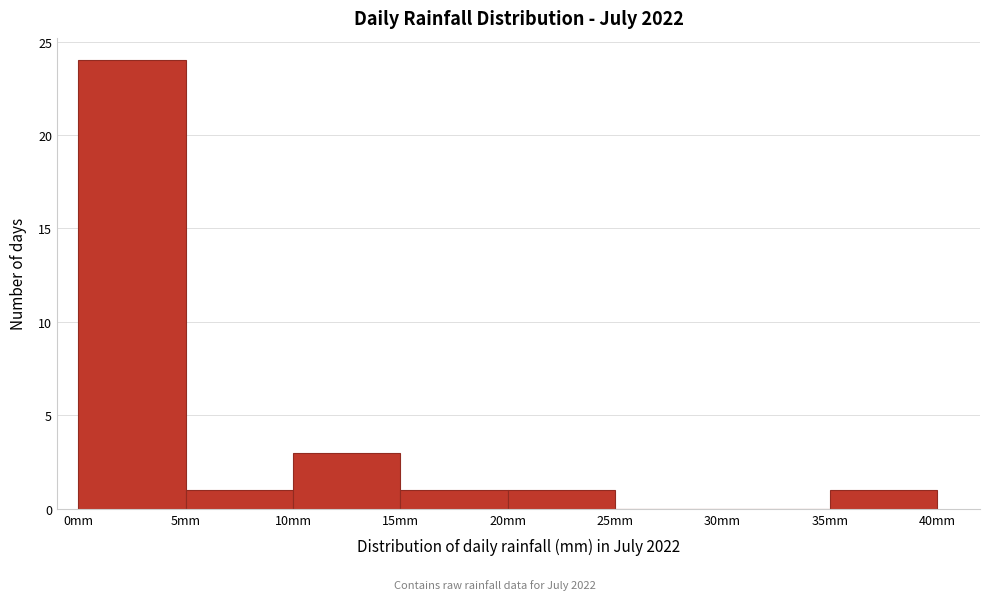

What is the height of the bar covering 35 to 40 on the x-axis? The values are not printed on the chart, so give them approximately, as read against the axis.

1